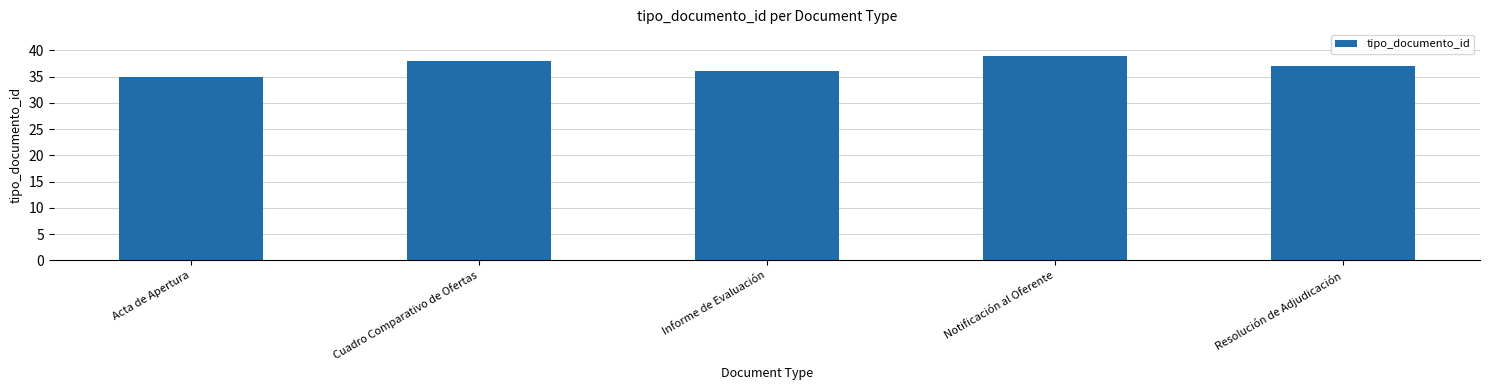

Count the values in the range 36 to 38.

3